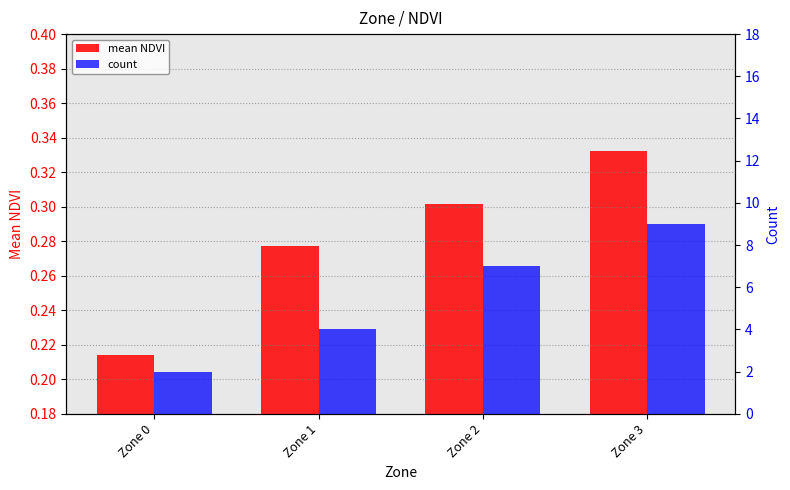

What is the greatest value displayed?

9.0